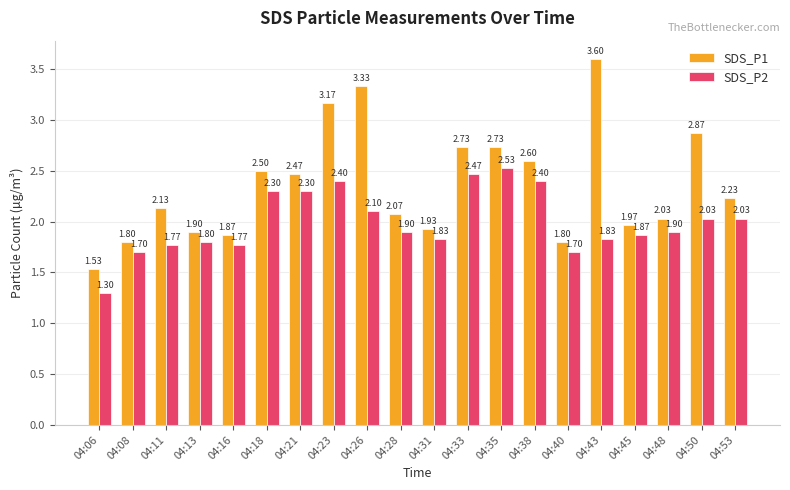

Is the value of SDS_P1 at 04:08 greater than the value of SDS_P2 at 04:50?

No